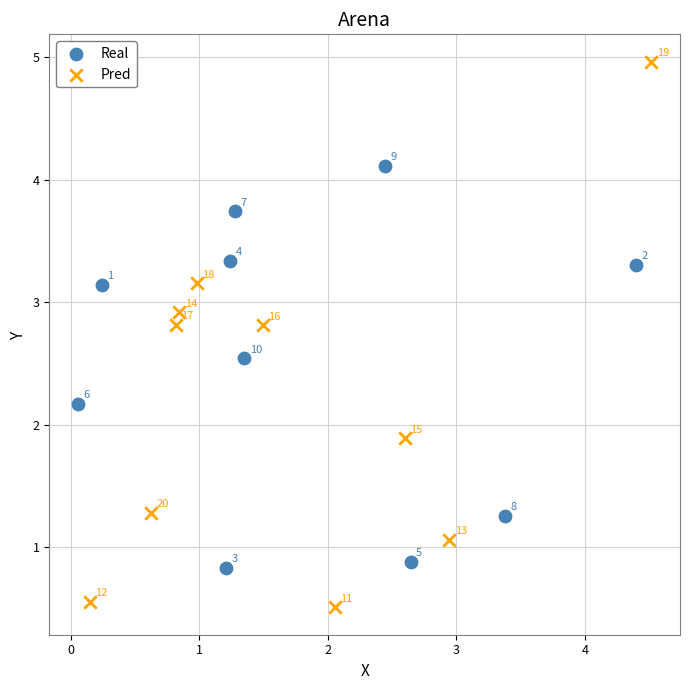

Which series reaches the minimum Y coordinate?

Pred